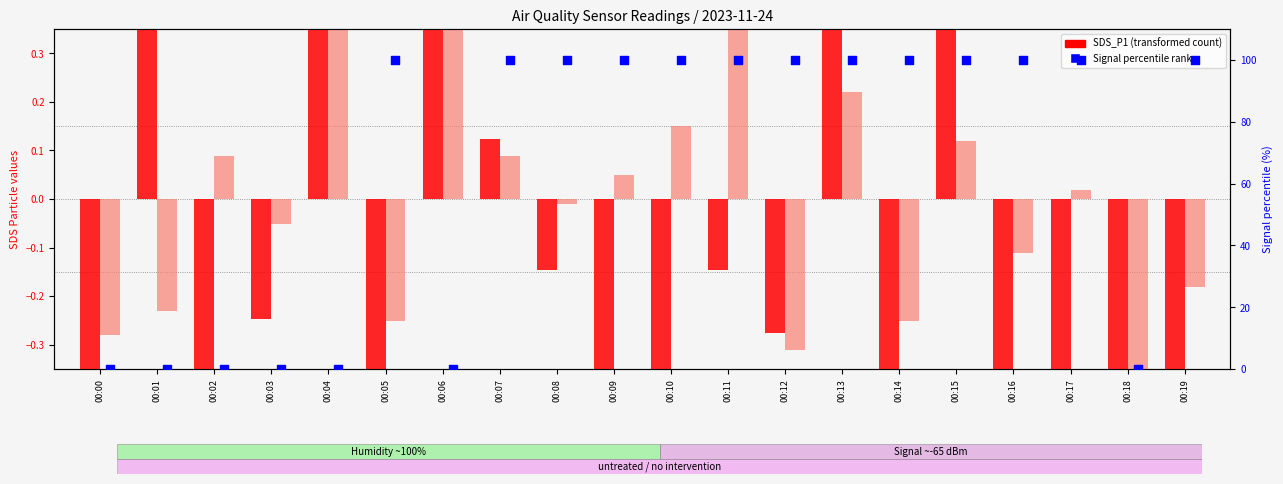

Which series reaches the maximum Y coordinate?

Signal percentile rank